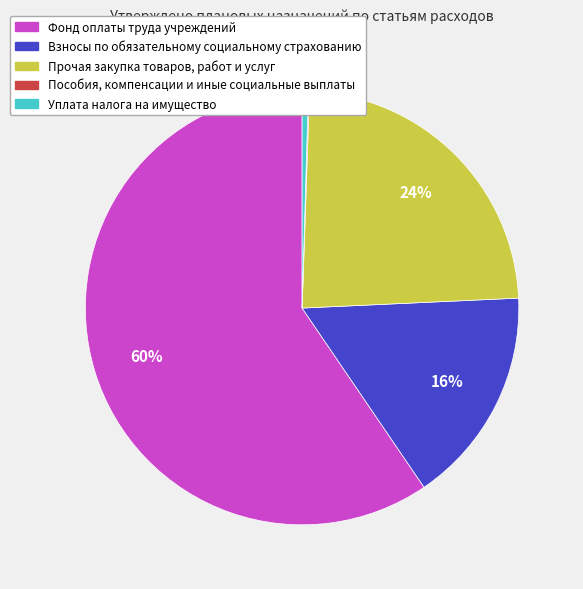

To the nearest percent, what is the average slice percentage?

20%